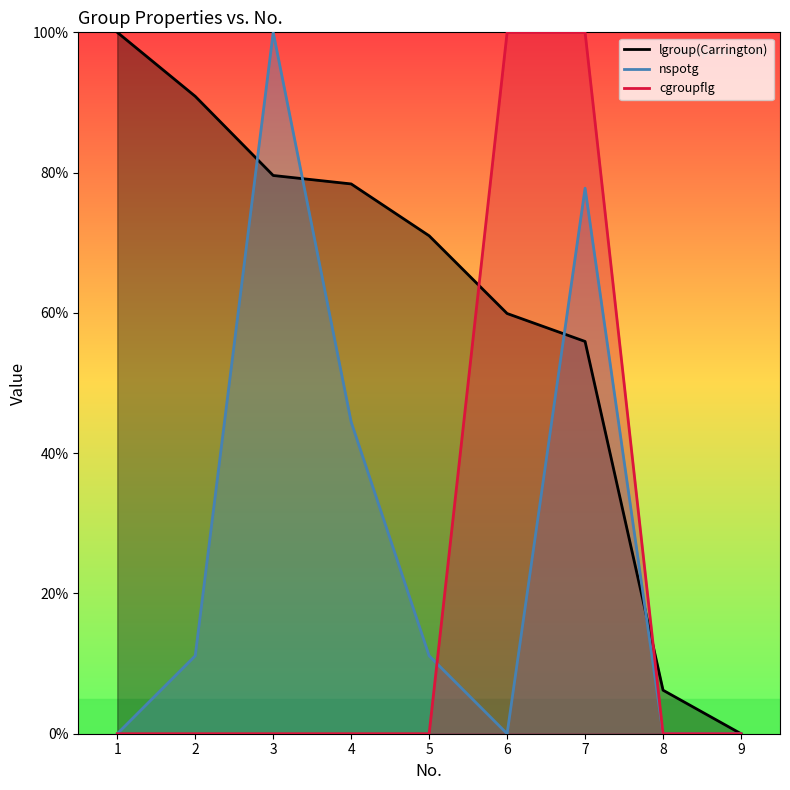

Which series has the largest range (max minus min)?

lgroup(Carrington)